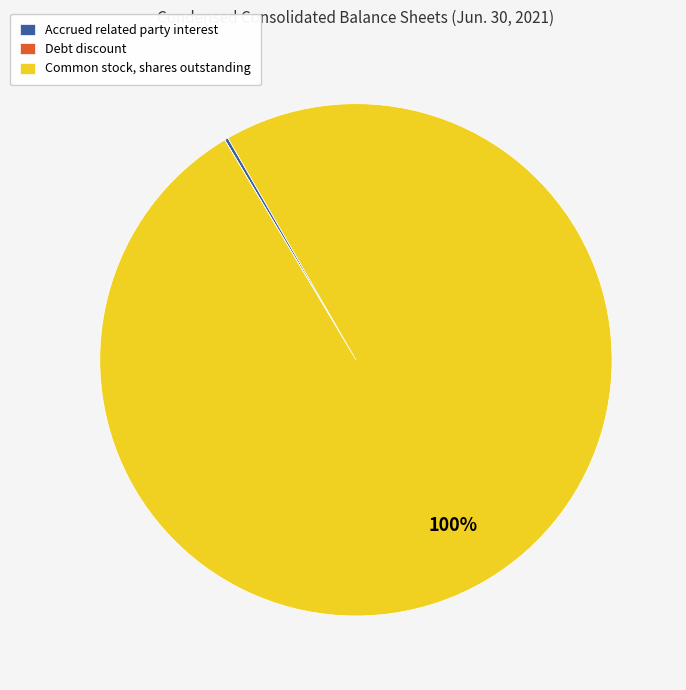

Does Common stock, shares outstanding represent more than half of the total?

Yes